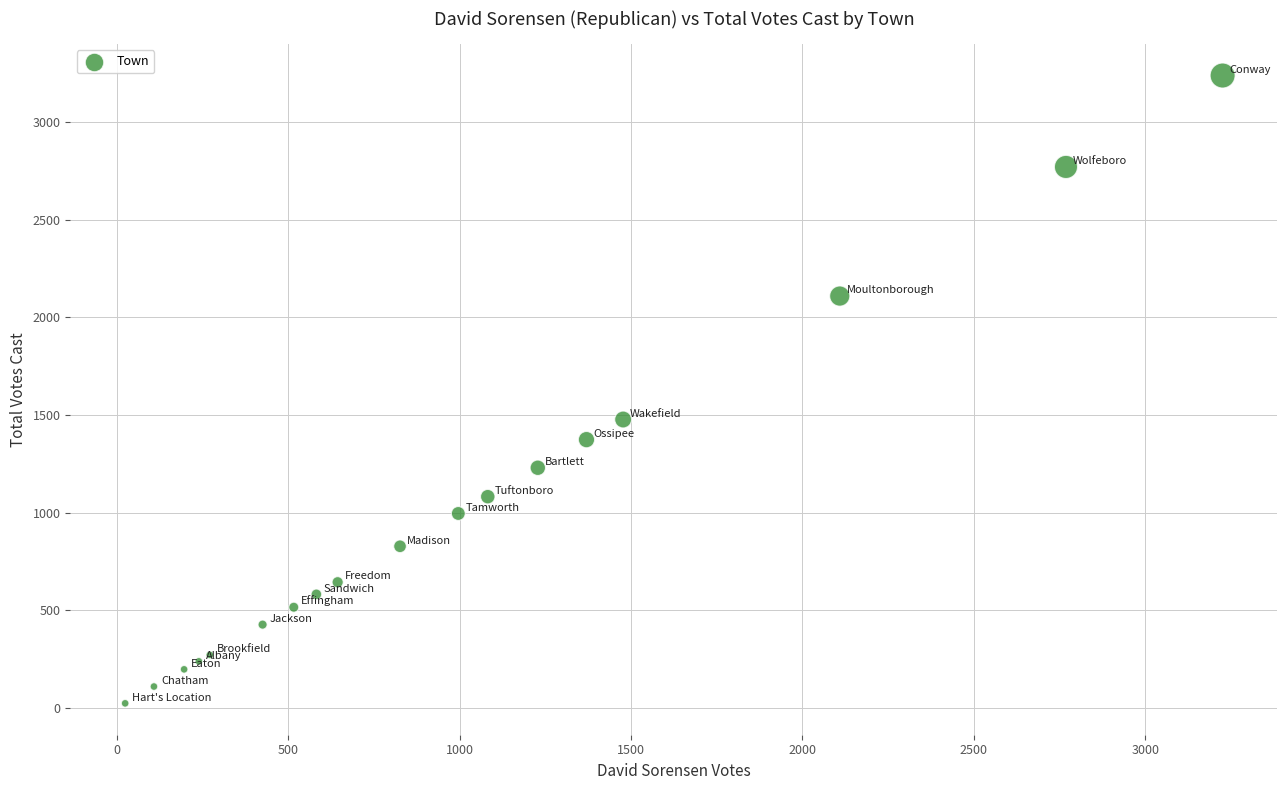

What Y value in the scatter plot is closest to 1631?

1477